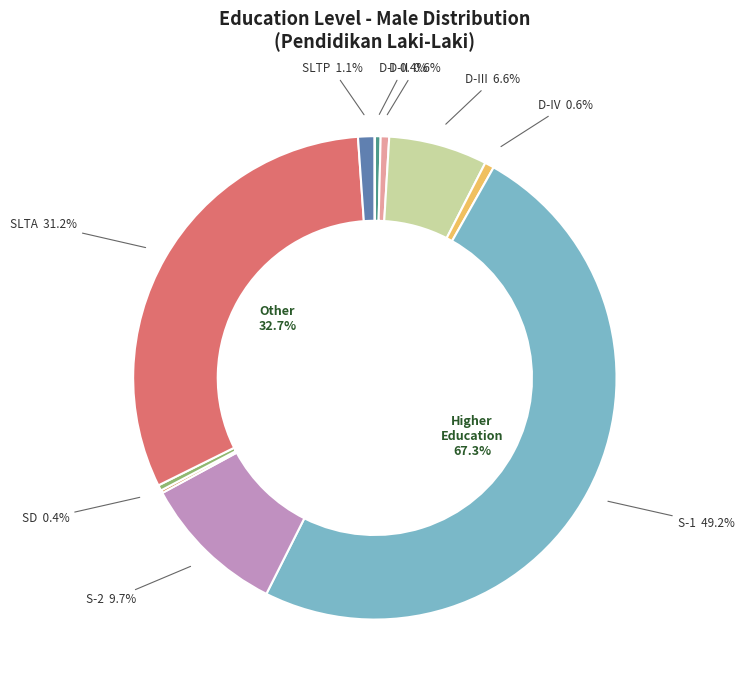

To the nearest percent, what portion does SLTP represent?

1%